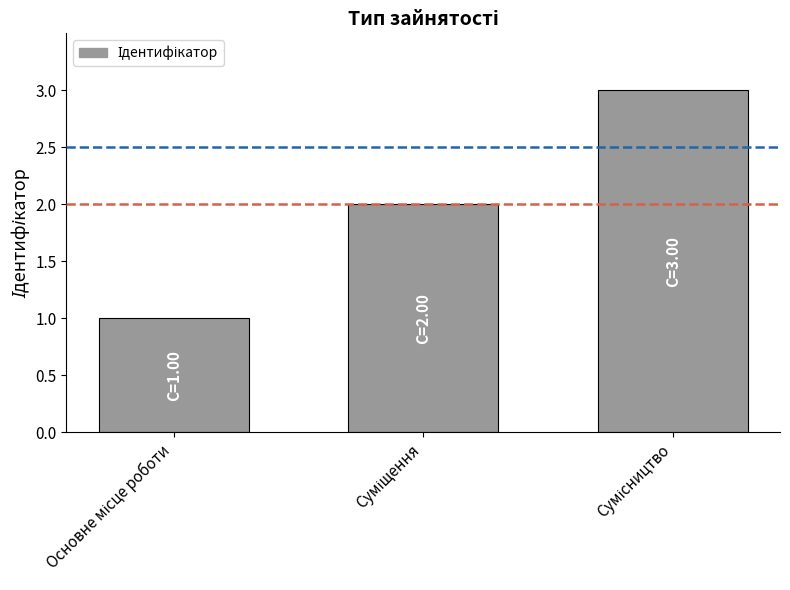

What is the greatest value displayed?

3